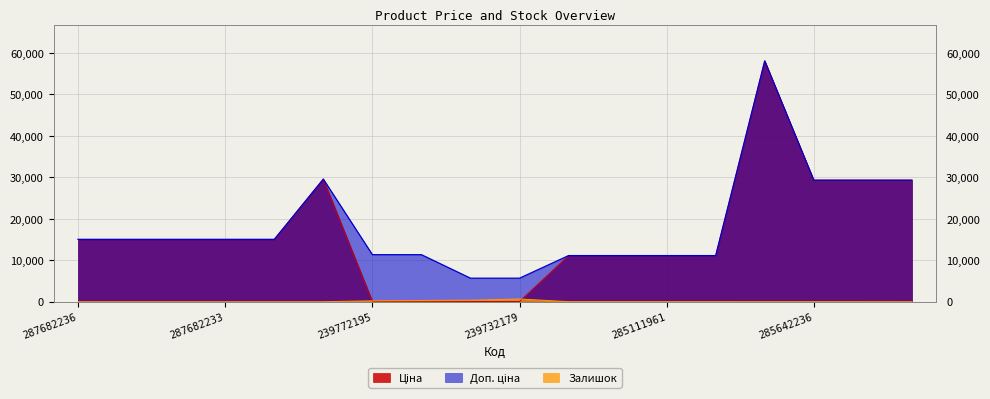

What is the difference between the maximum and minimum values in the Ціна series?

57980.4